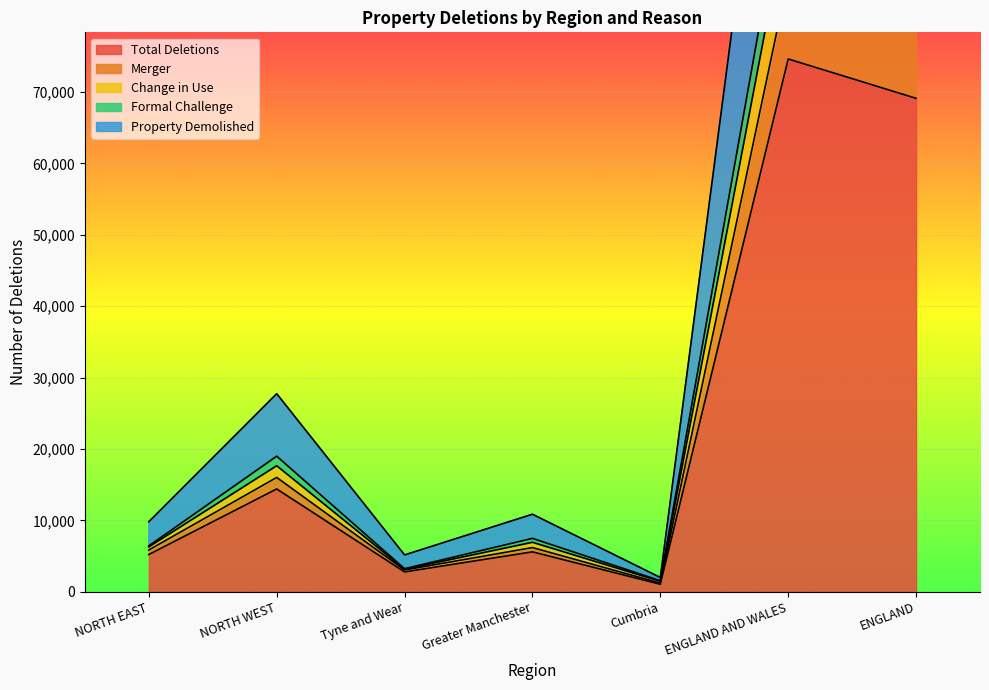

At which category does the chart reach its peak across all series?

ENGLAND AND WALES